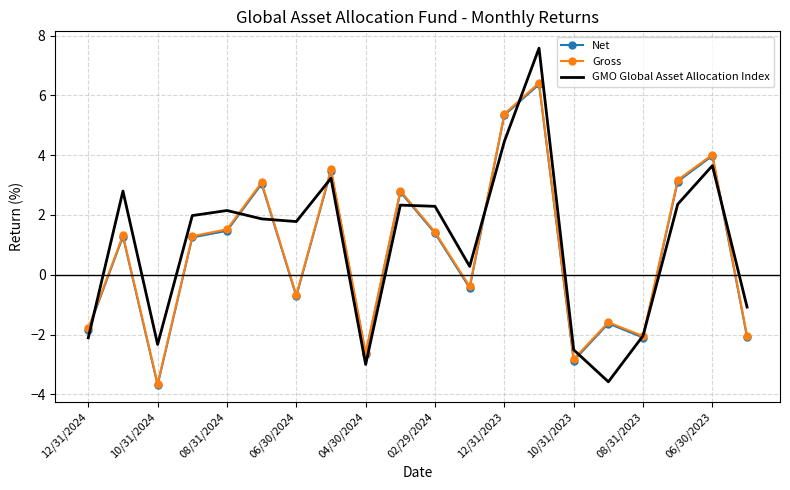

What is the smallest value displayed?

-3.7